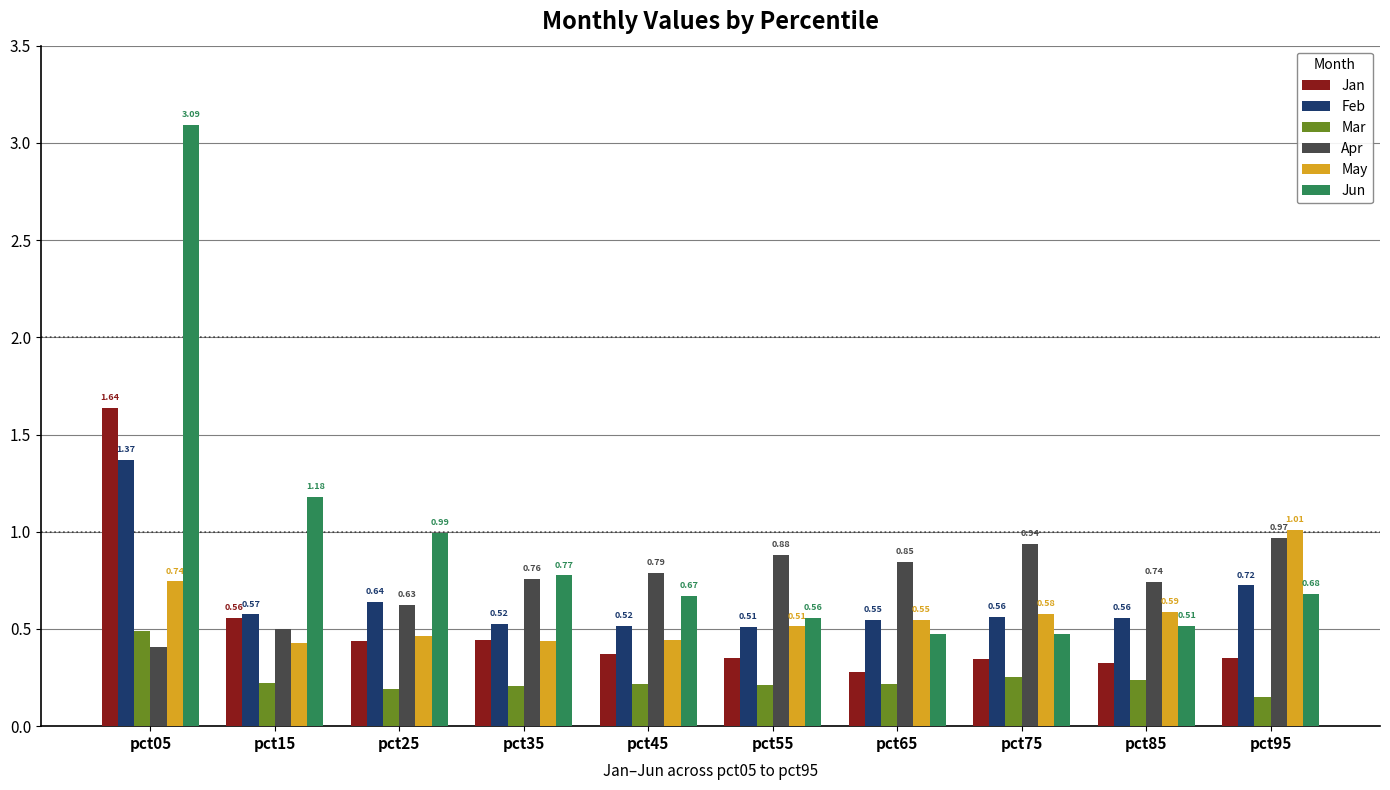

Which label corresponds to the smallest value in the chart?

pct95